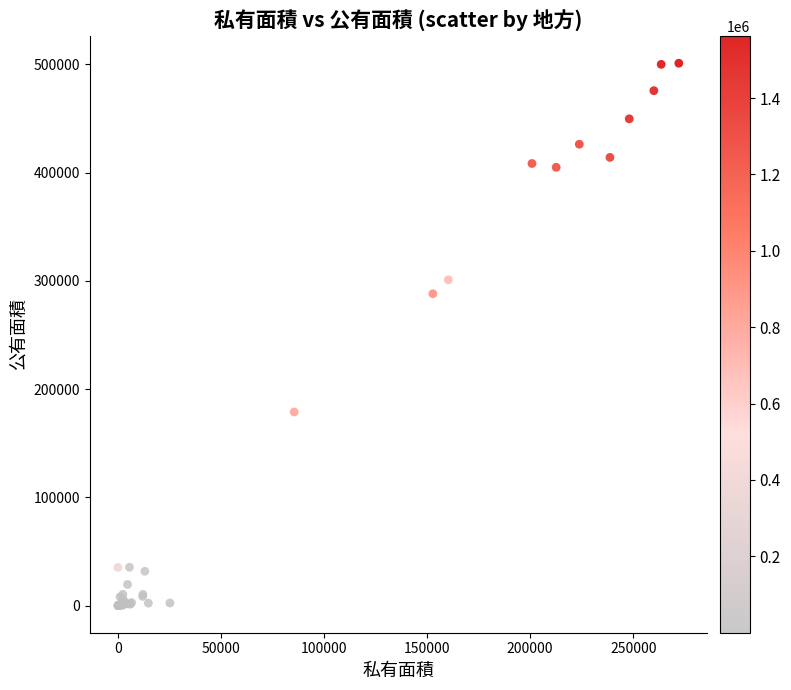

What Y value in the scatter plot is closest to 250563?

288152